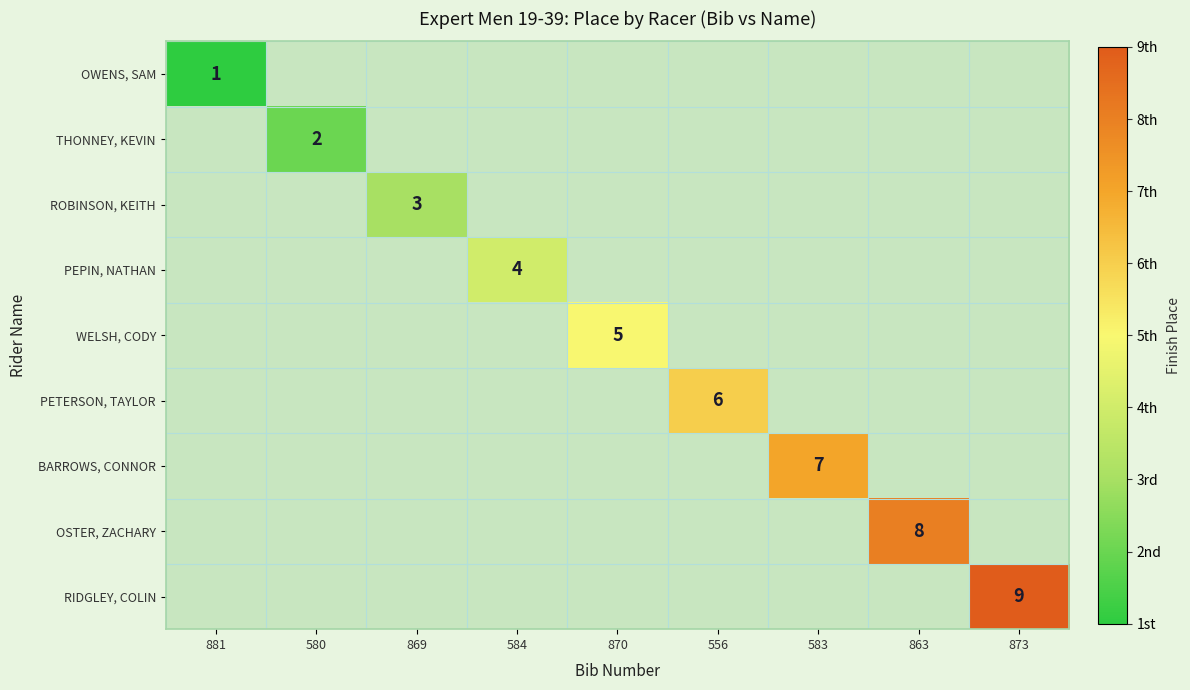

Is the value of OSTER, ZACHARY at 863 greater than the value of OWENS, SAM at 881?

Yes